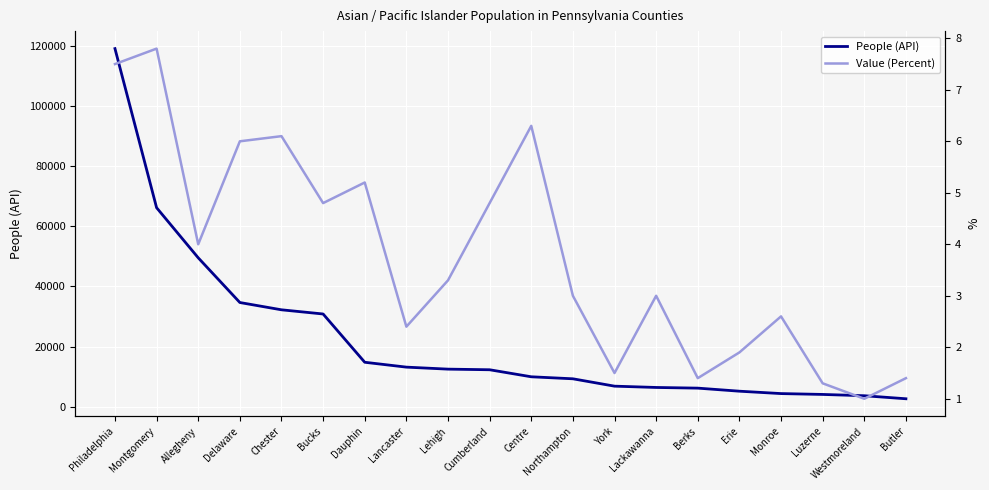

At how many categories does at least one series exceed 22714?

6